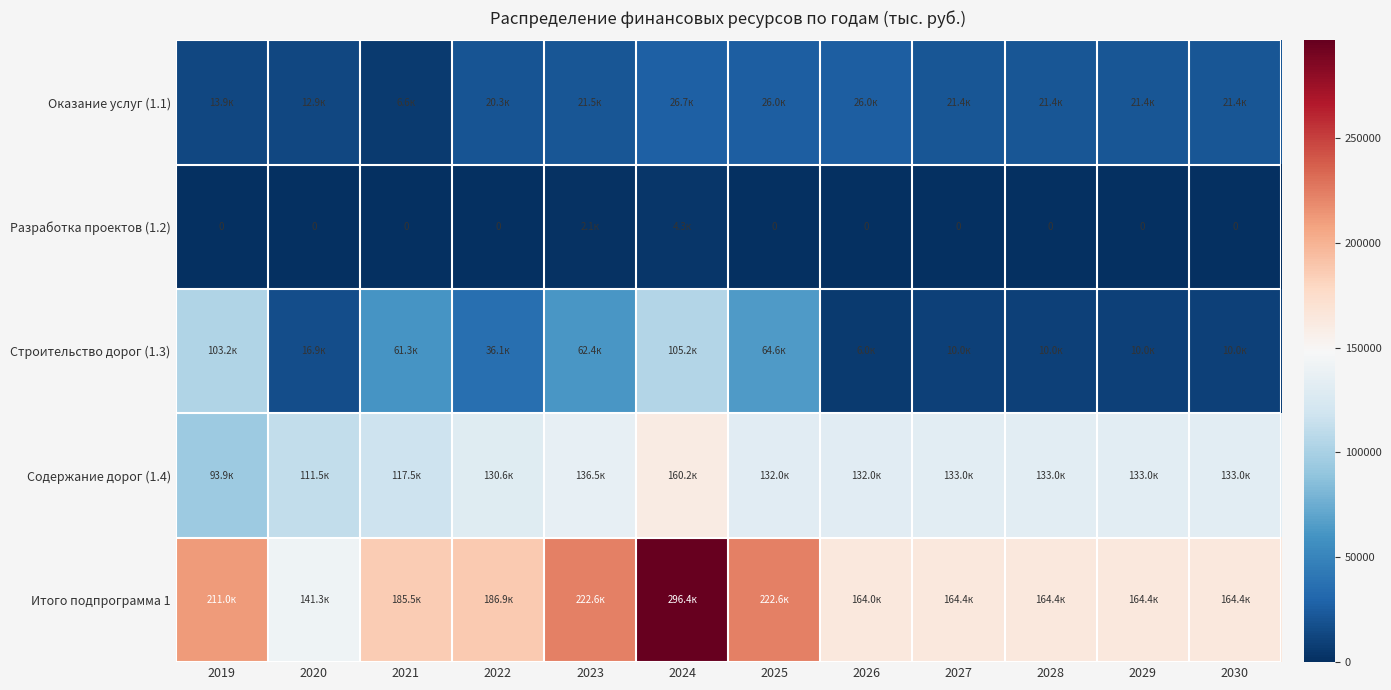

What is the lowest value of the Содержание дорог (1.4) series?

93944.8